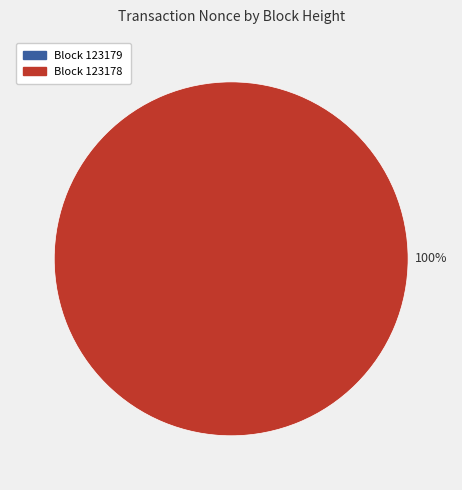

To the nearest percent, what is the combined percentage of 123178 and 123179?

100%